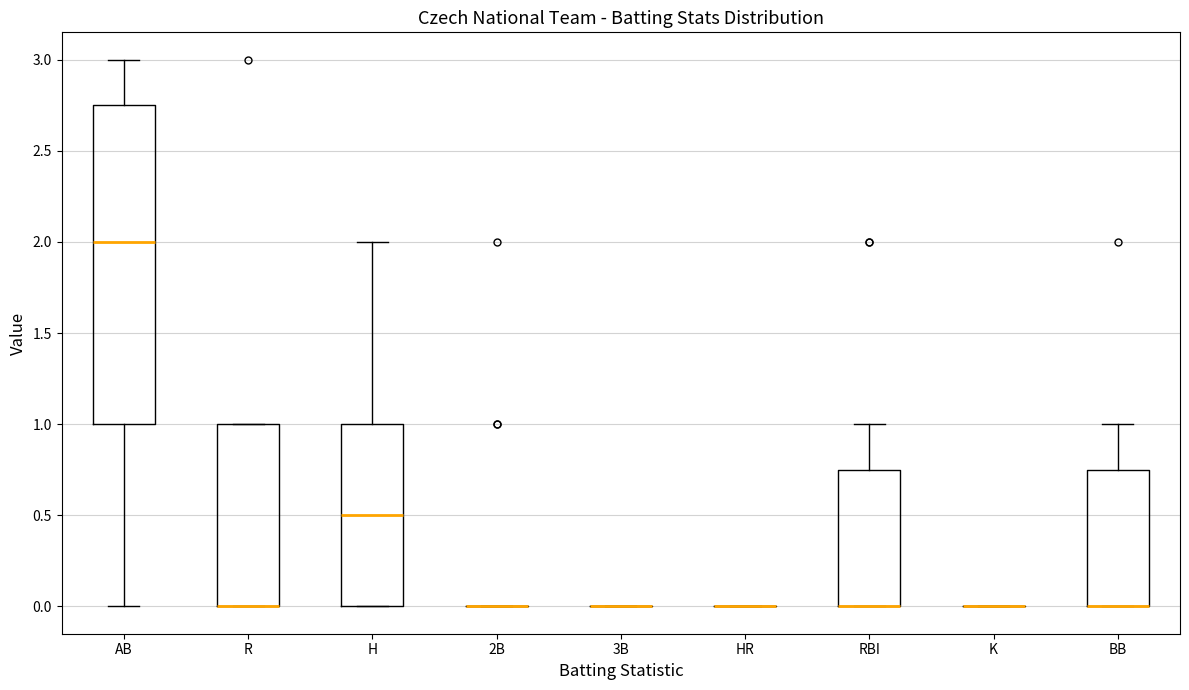

Comparing the boxes themselves (not the whiskers), which one is the tallest?

AB